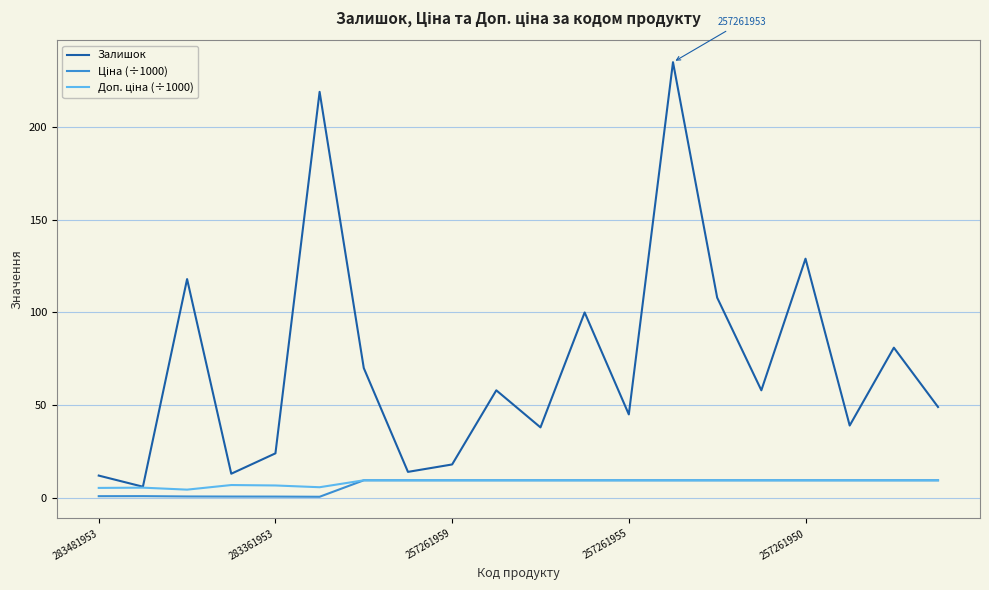

Which series has the largest total across all categories?

Залишок